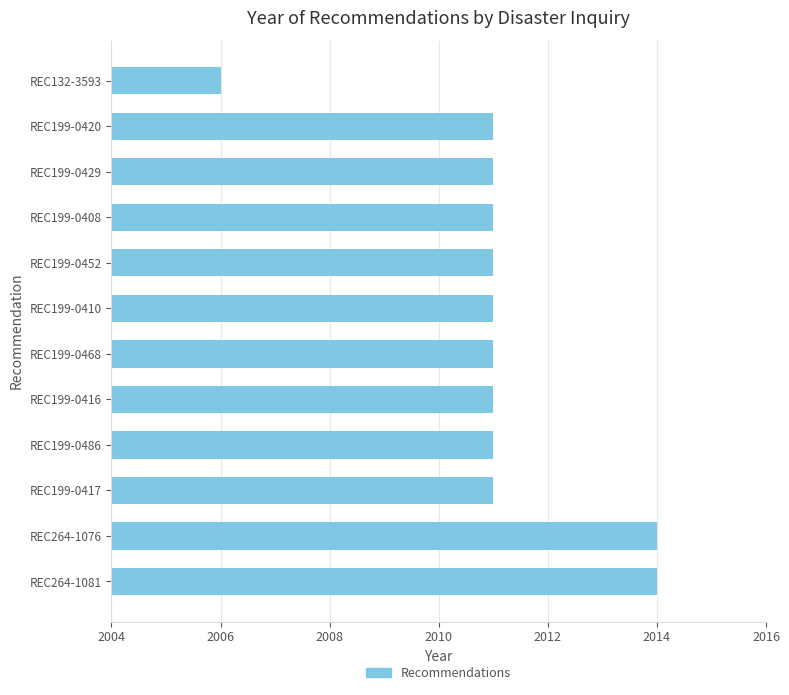

What is the minimum value shown in the chart?

2006